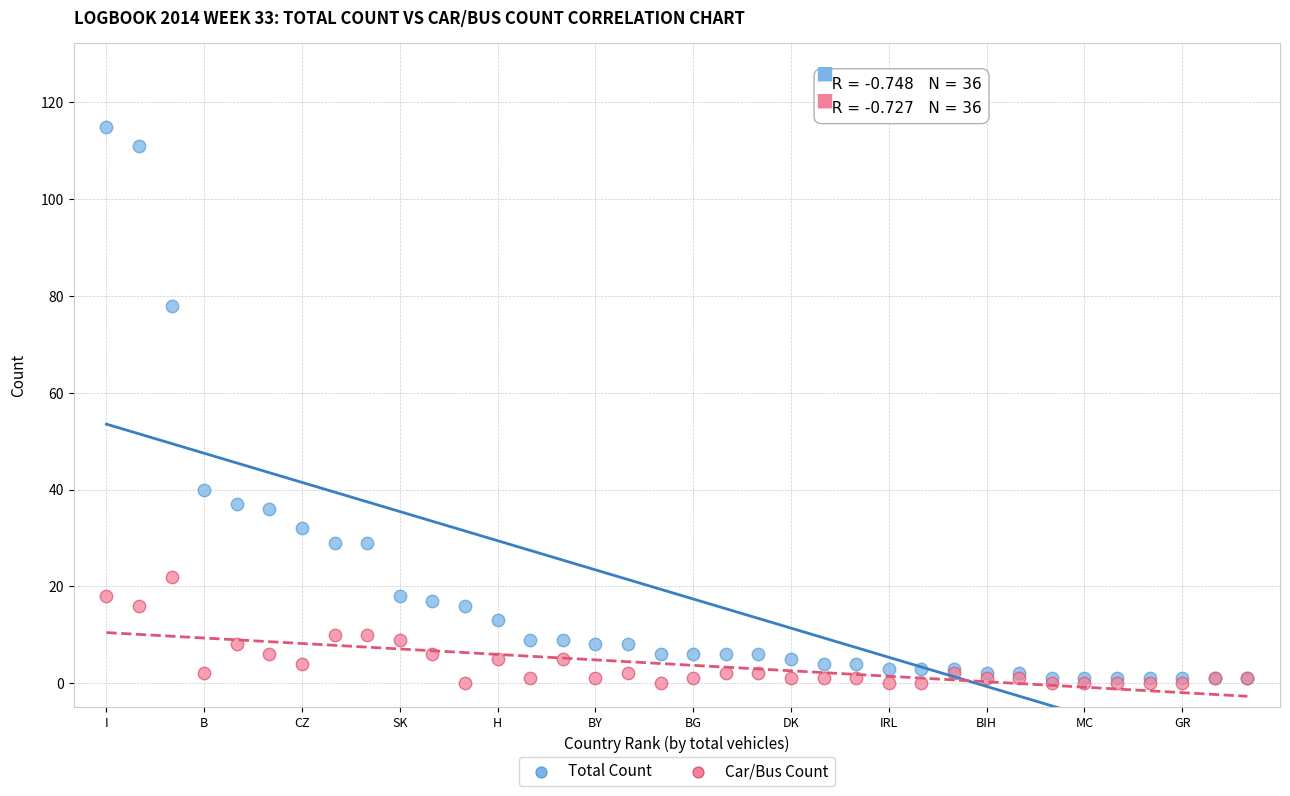

Across all series, what Y value is closest to 57?

40